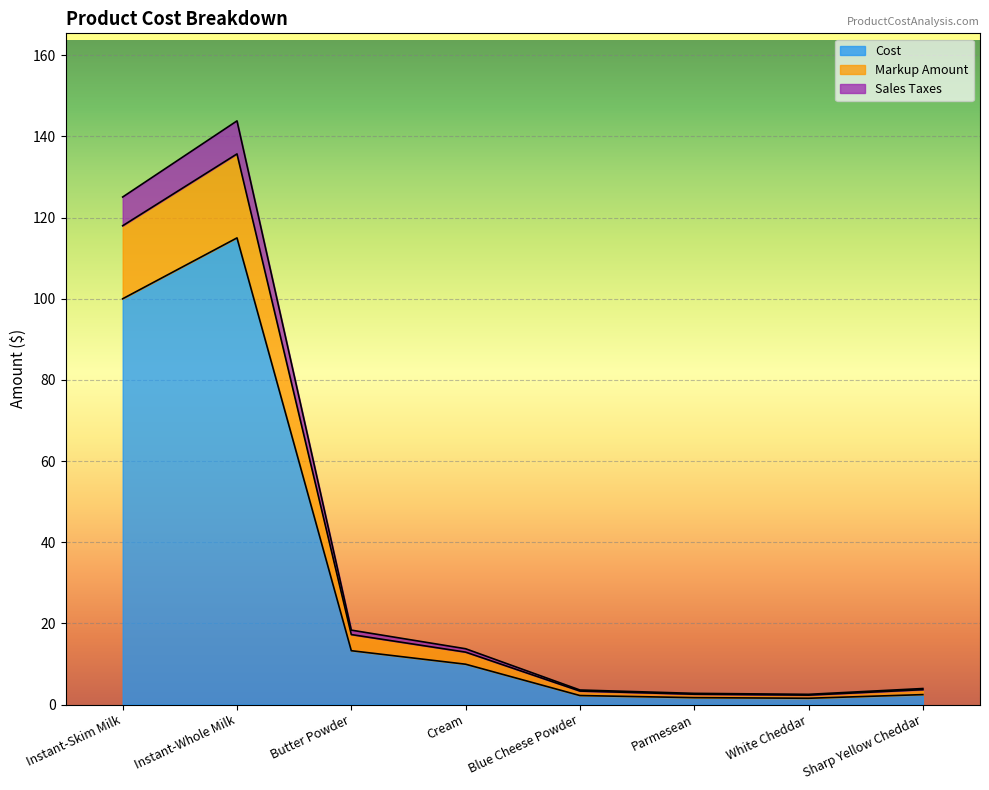

What is the maximum value for Cost?

115.0